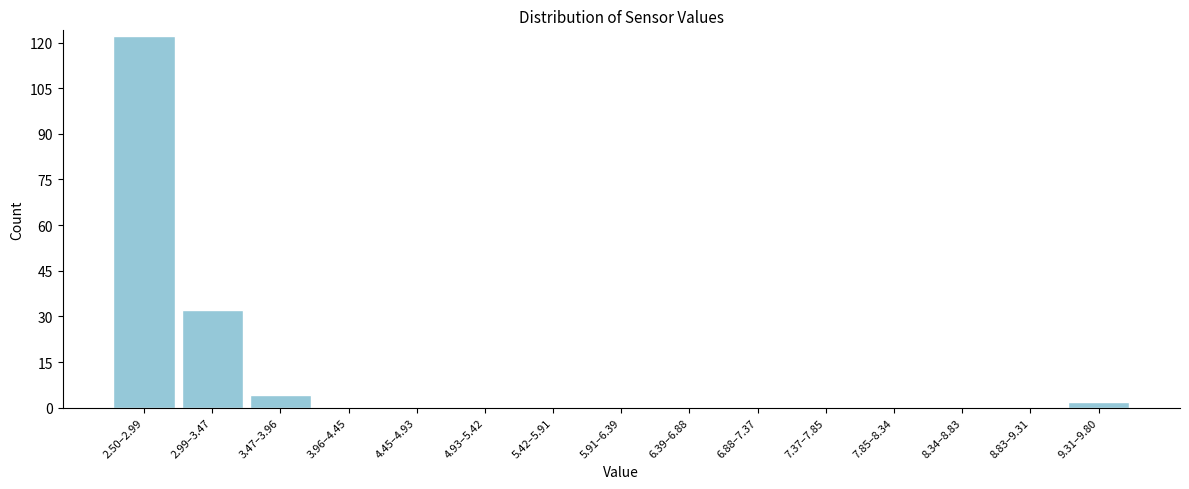

Reading left to right, extract all data points from this chart.

2.50–2.99=122	2.99–3.47=32	3.47–3.96=4	3.96–4.45=0	4.45–4.93=0	4.93–5.42=0	5.42–5.91=0	5.91–6.39=0	6.39–6.88=0	6.88–7.37=0	7.37–7.85=0	7.85–8.34=0	8.34–8.83=0	8.83–9.31=0	9.31–9.80=2